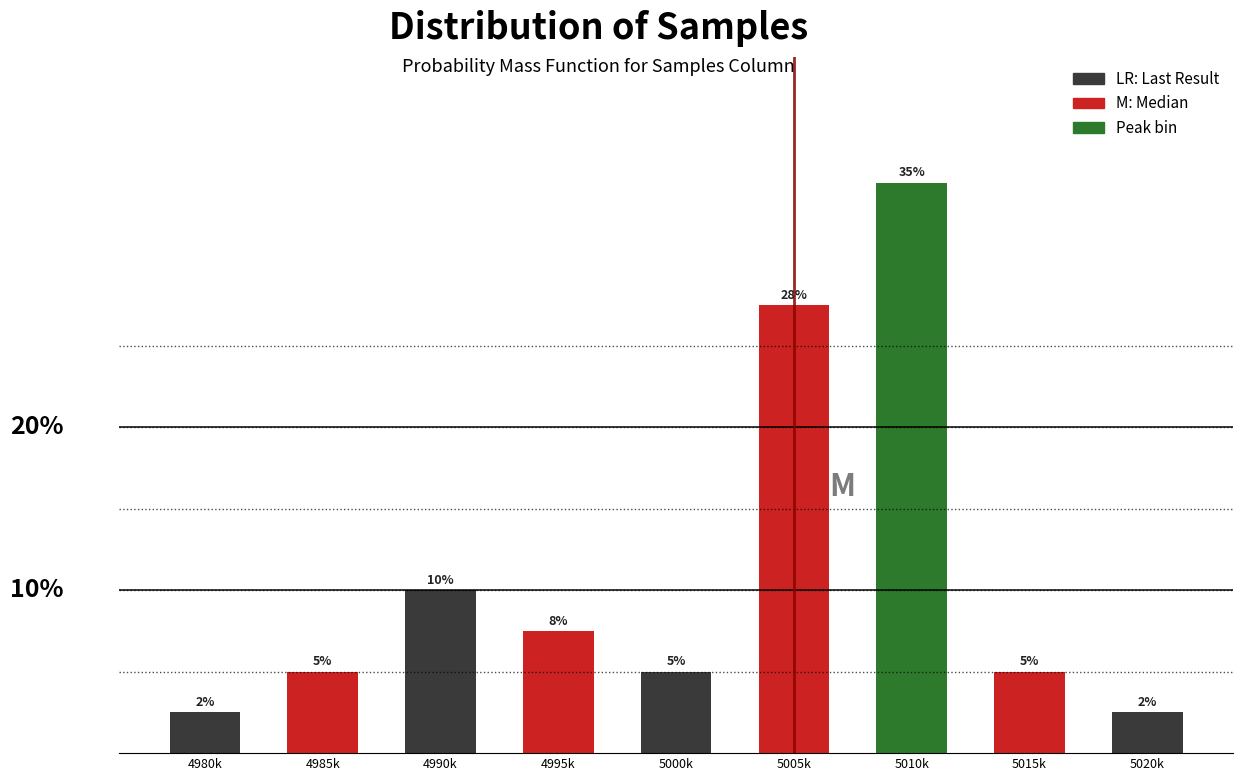

Between 4990k and 4995k, which is larger?

4990k